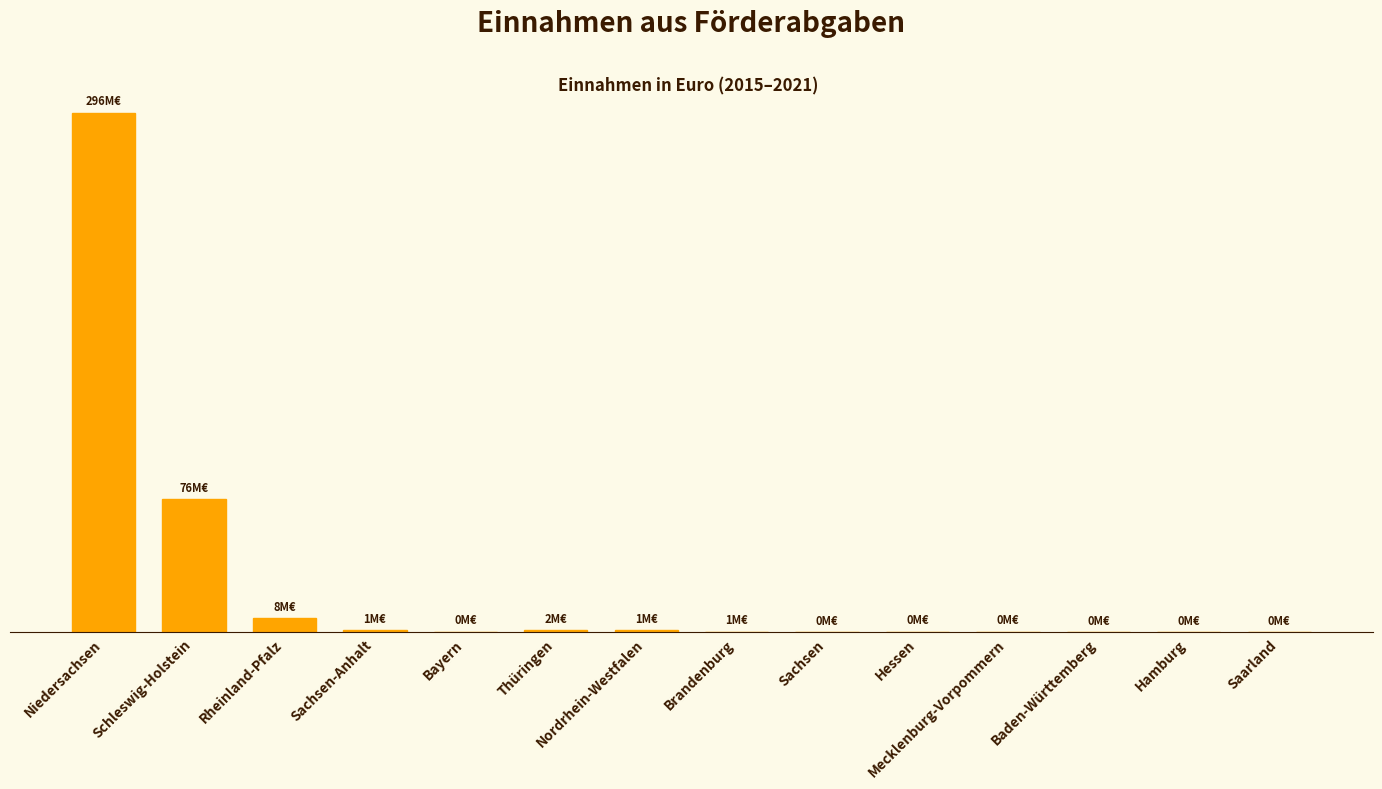

Are the bars horizontal?

No